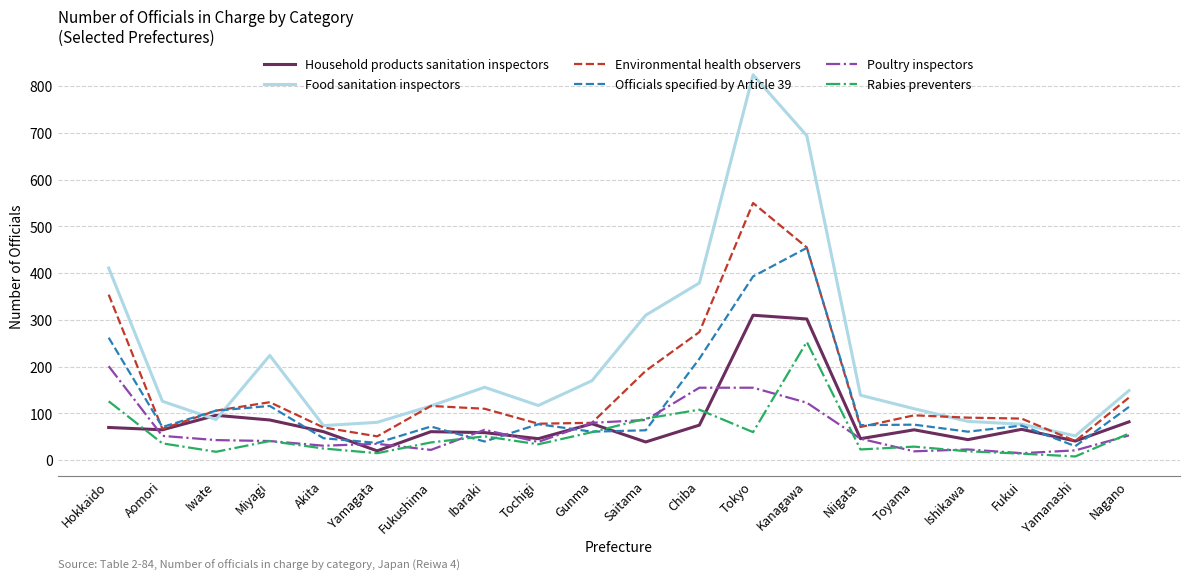

After their last crossing, which series has the higher values: Household products sanitation inspectors or Poultry inspectors?

Household products sanitation inspectors